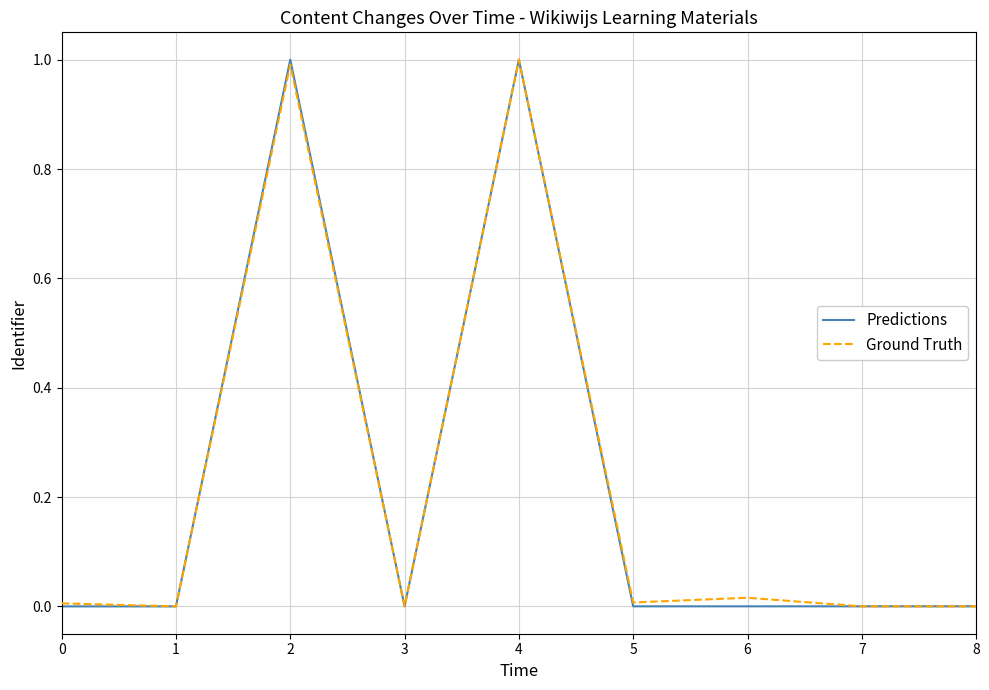

What is the approximate value of Ground Truth at 2?

1.0